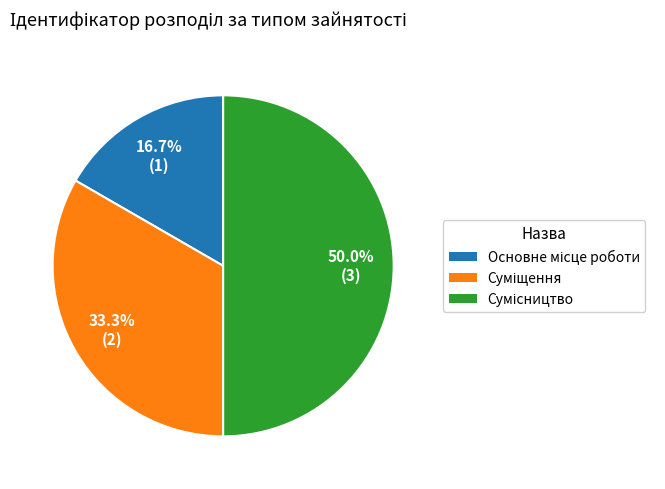

Does Основне місце роботи account for over 50% of the chart?

No